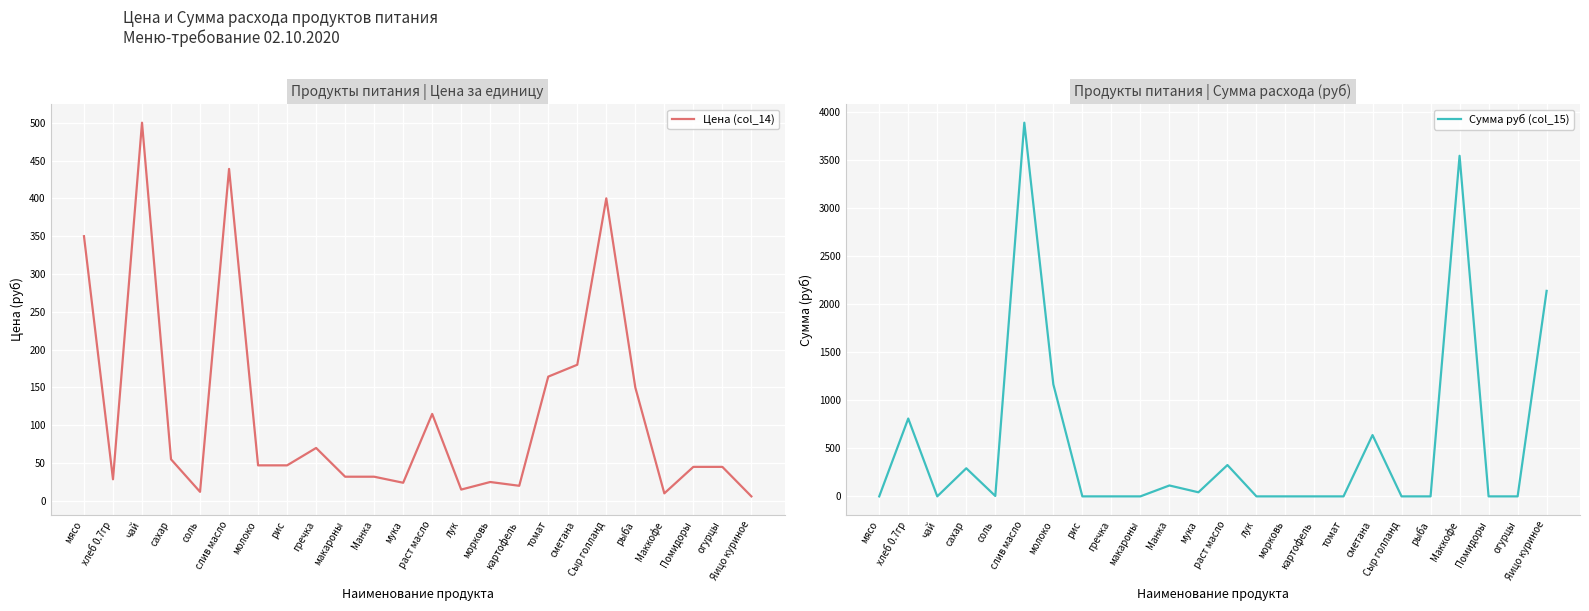

What is the maximum value shown in the chart?

3884.2